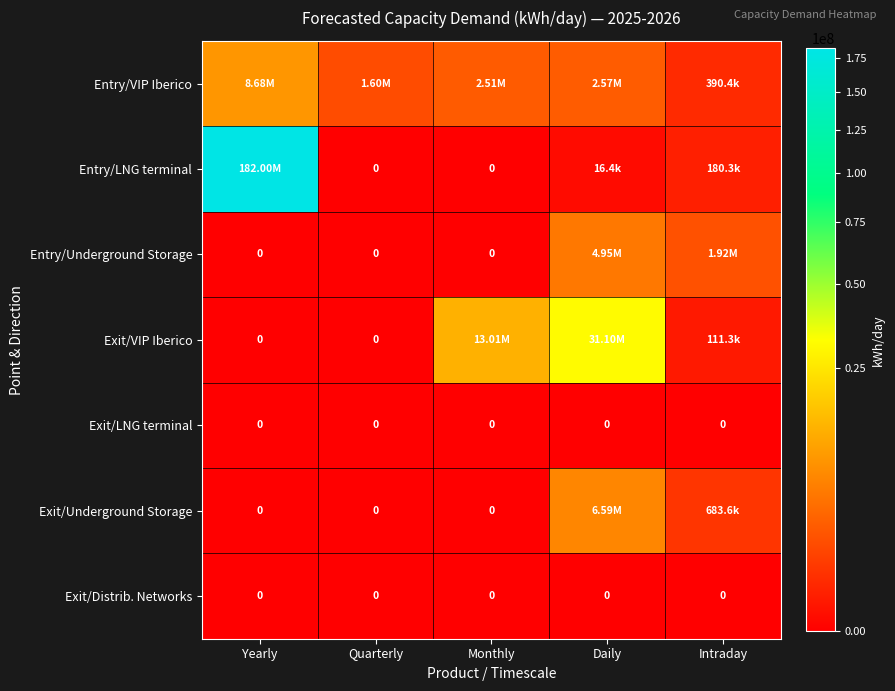

How many distinct data groups are displayed?

7